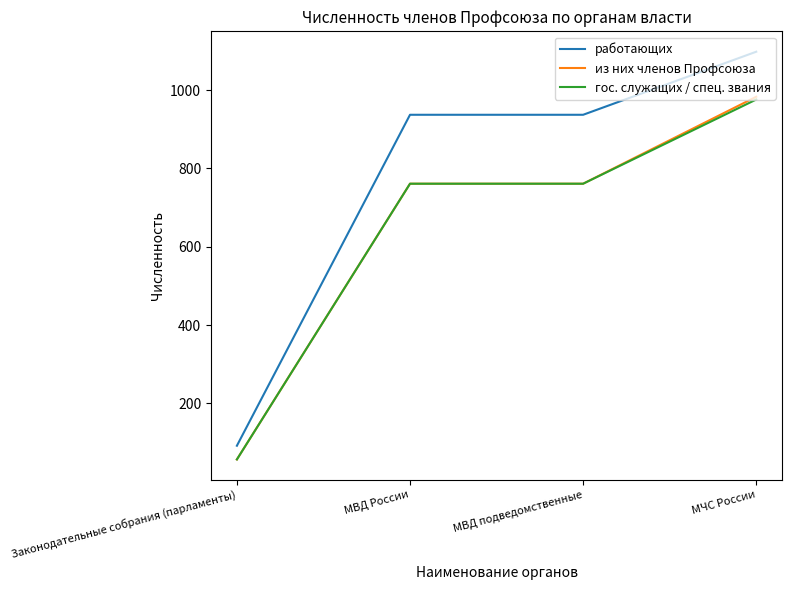

Reading left to right, transcribe all the data shown in this chart.

работающих: Законодательные собрания (парламенты)=92	МВД России=937	МВД подведомственные=937	МЧС России=1098
из них членов Профсоюза: Законодательные собрания (парламенты)=57	МВД России=761	МВД подведомственные=761	МЧС России=983
гос. служащих / спец. звания: Законодательные собрания (парламенты)=57	МВД России=761	МВД подведомственные=761	МЧС России=976